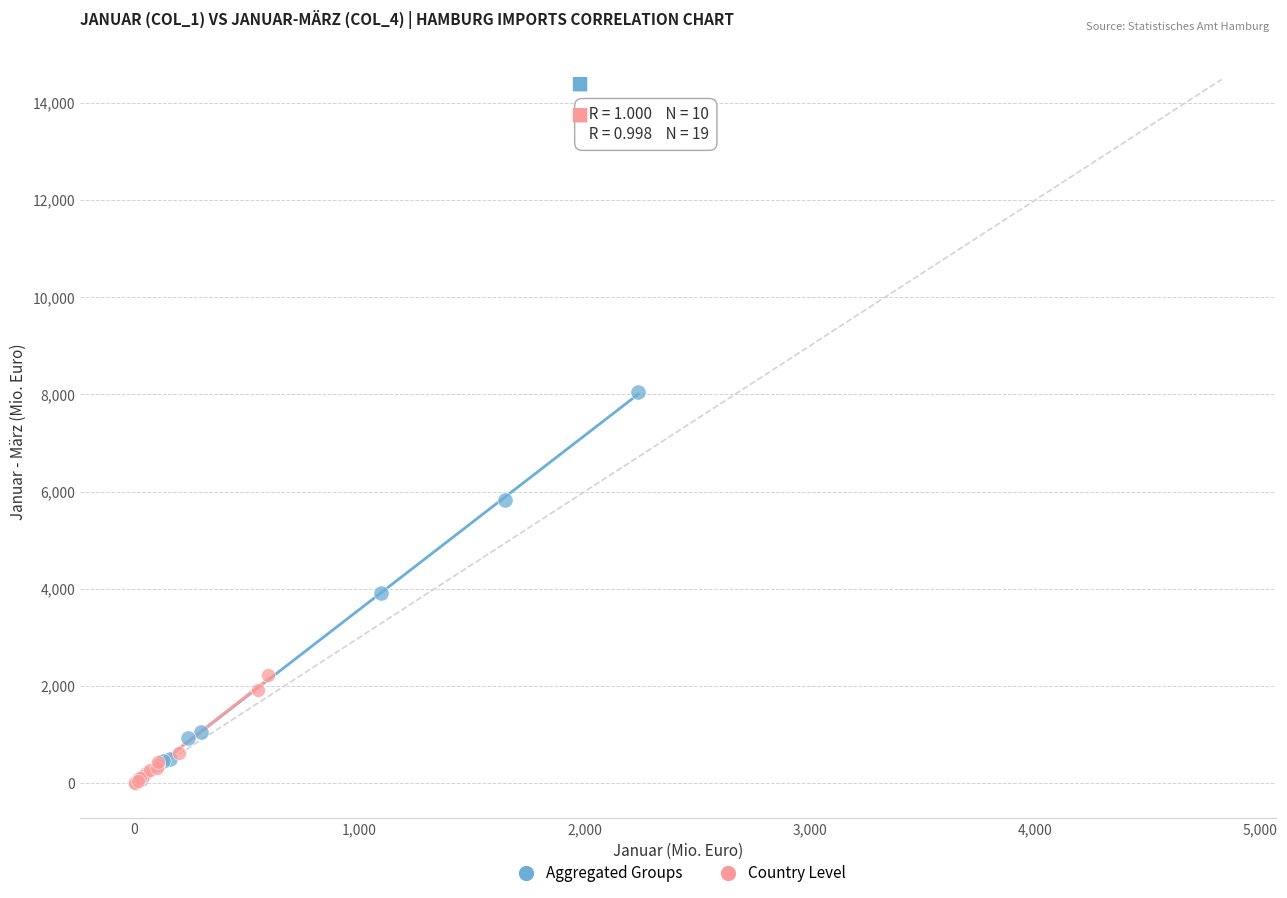

Which series reaches the maximum Y coordinate?

Aggregated Groups